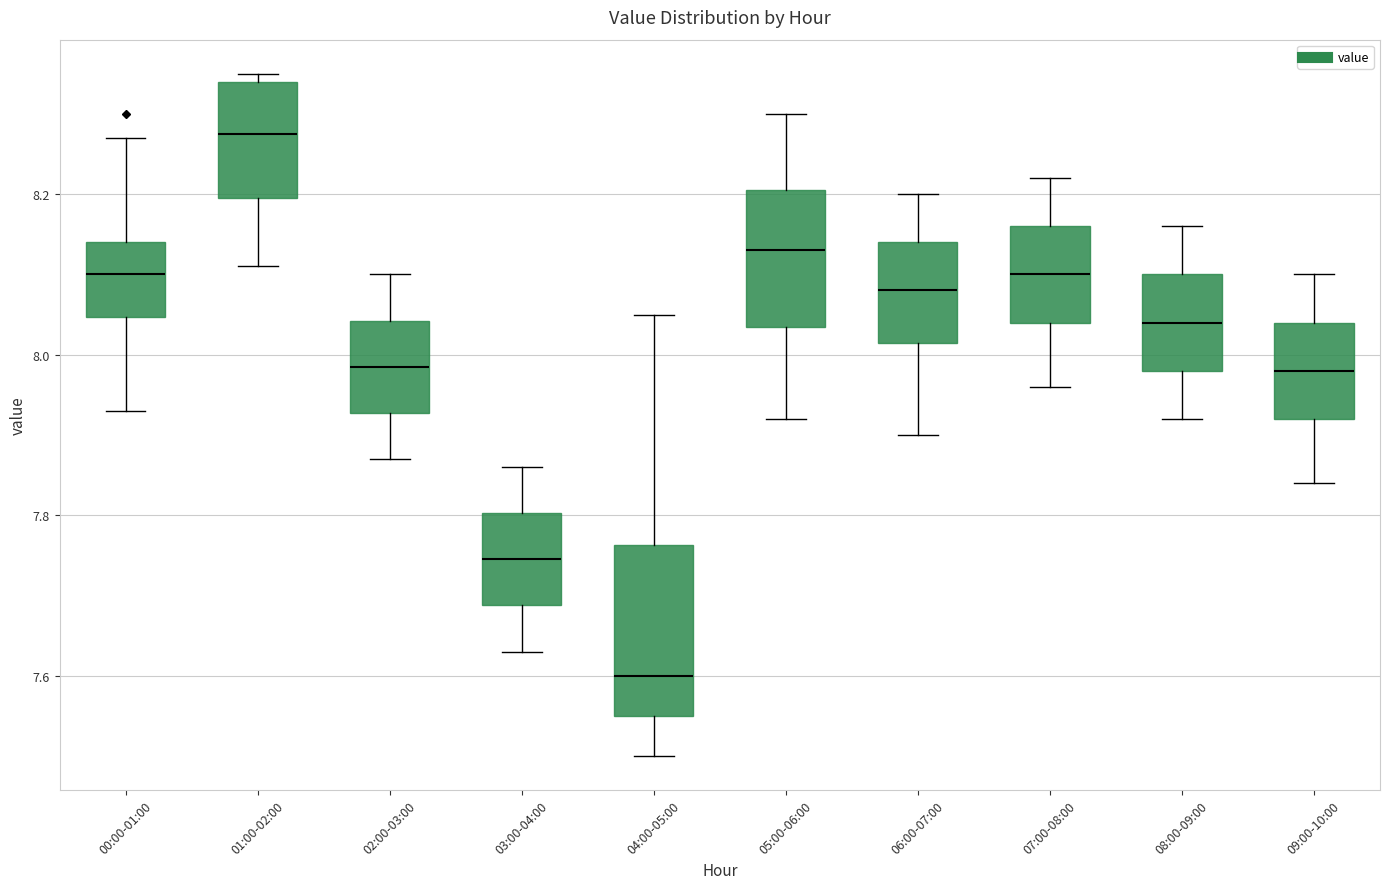

Where does the median line of the box for 01:00-02:00 sit on the y-axis? The values are not printed on the chart, so give them approximately, as read against the axis.

8.28